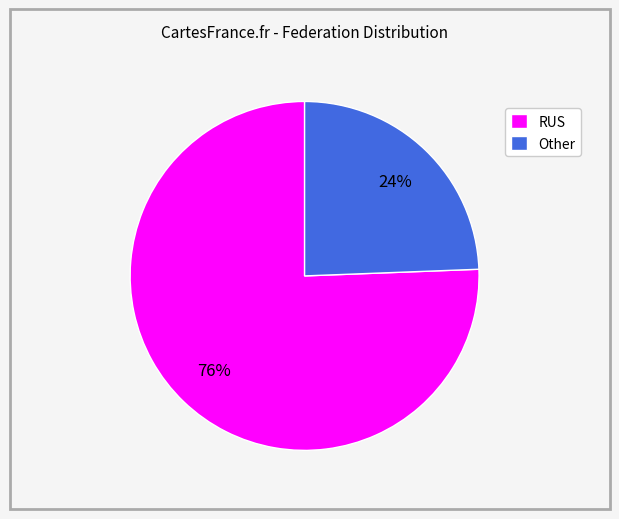

Is it true that Other is 12% of the pie?

False